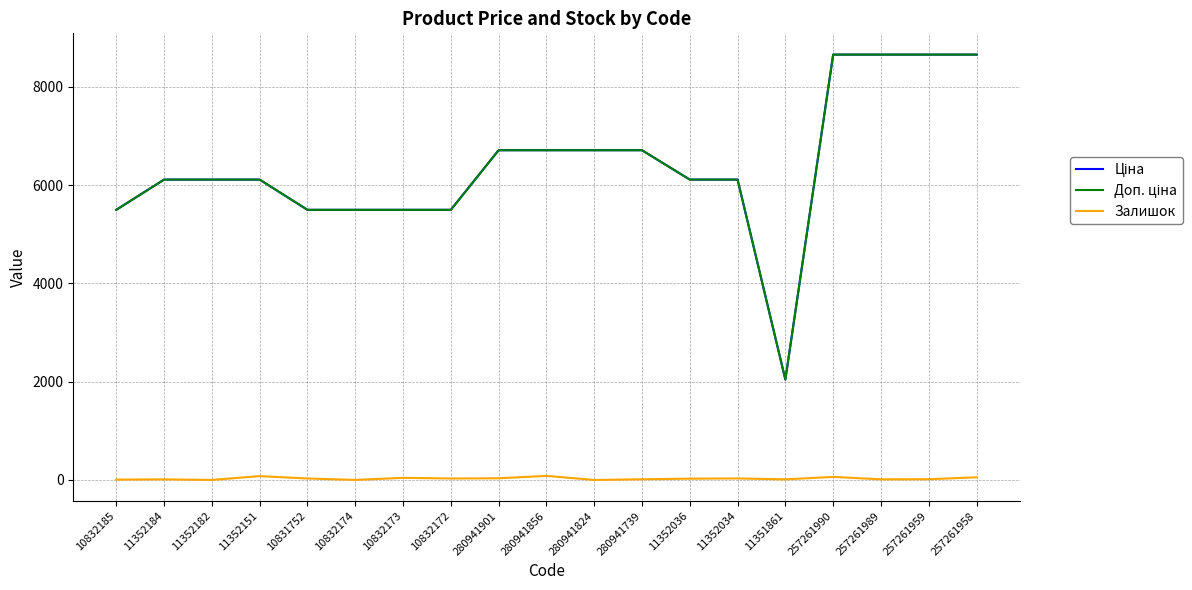

What is the greatest value displayed?

8656.2